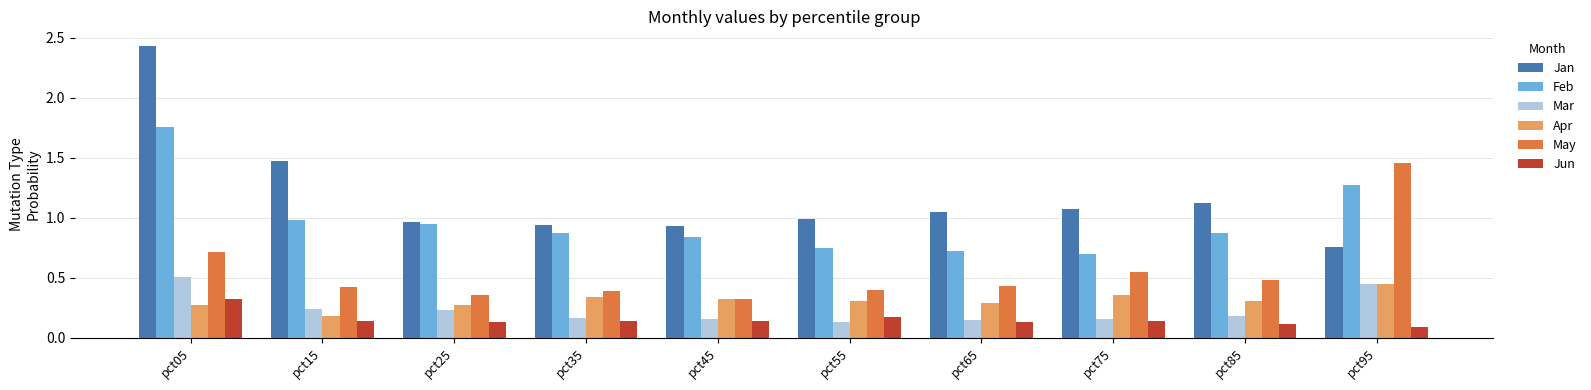

Which category has the lowest value across all series?

pct95